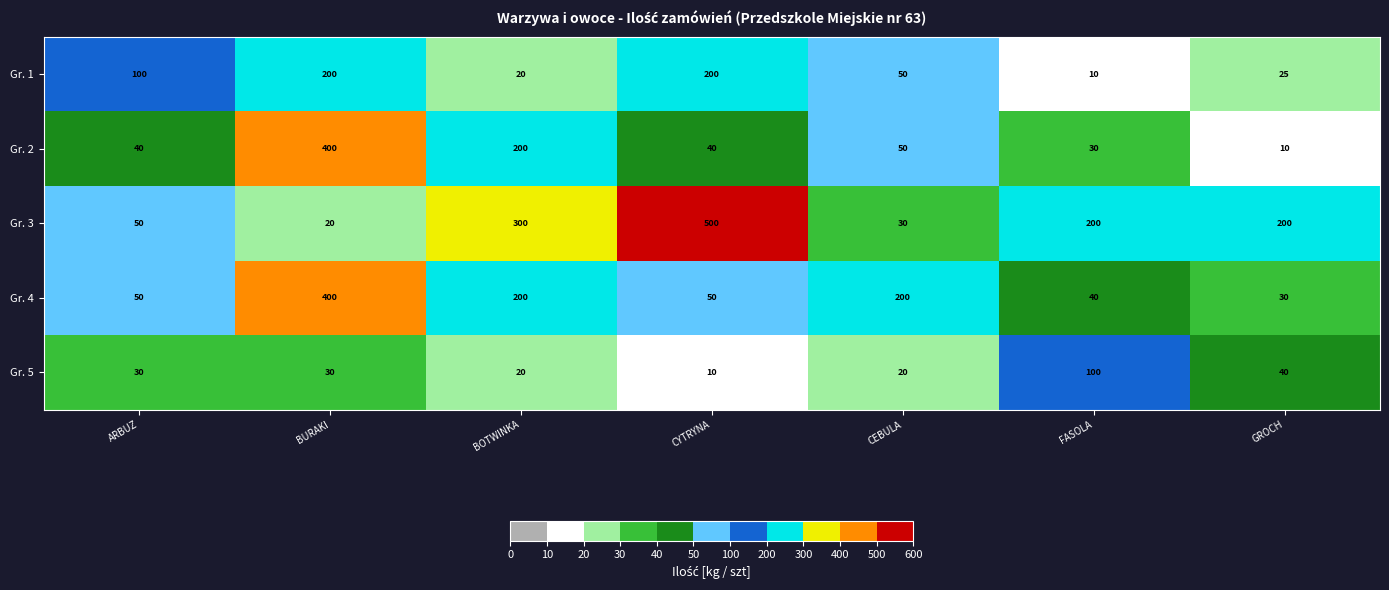

At how many categories does at least one series exceed 427?

1